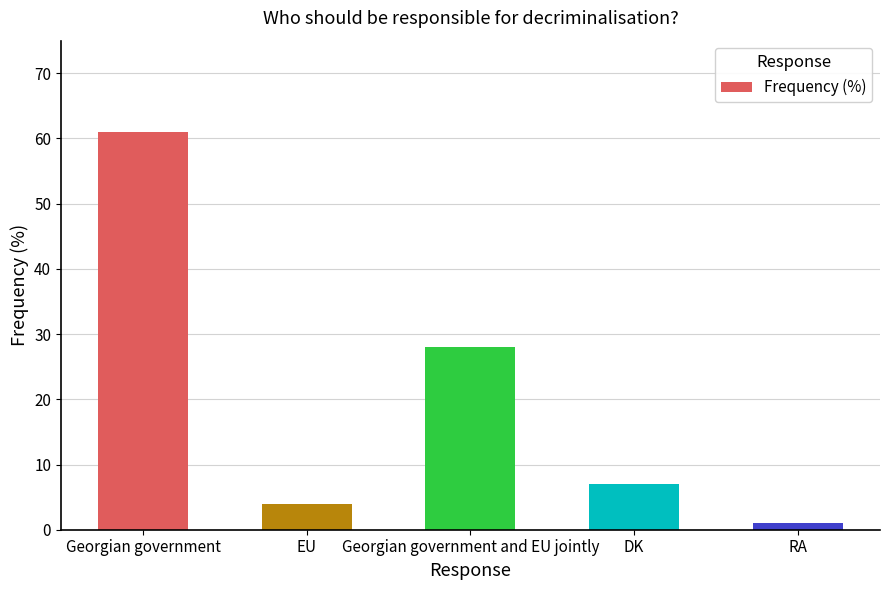

What position from the left is RA?

5